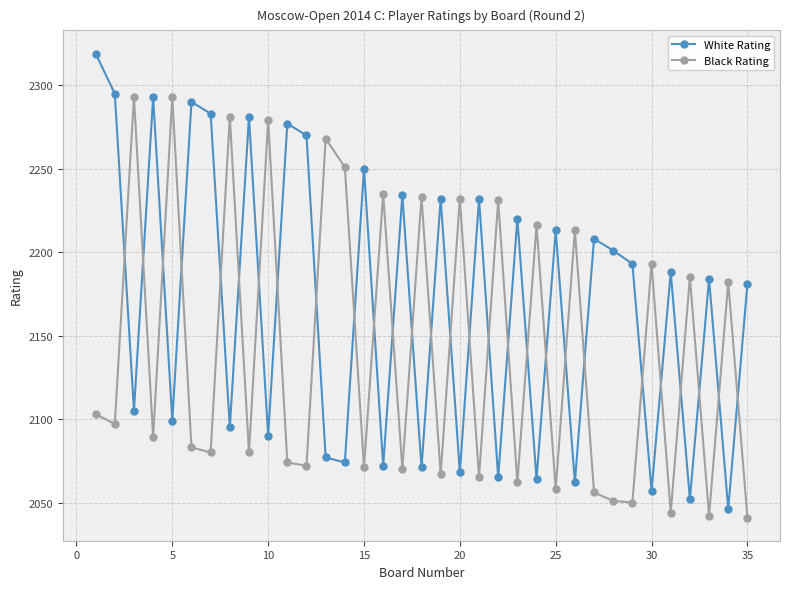

True or false: White Rating has more than 1 interior local peaks.

True